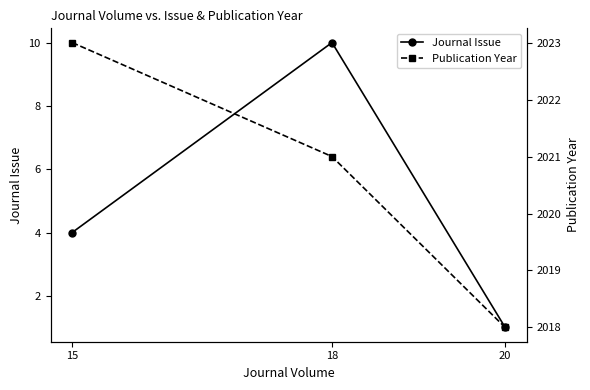

Which has a higher value, 15 or 20?

15